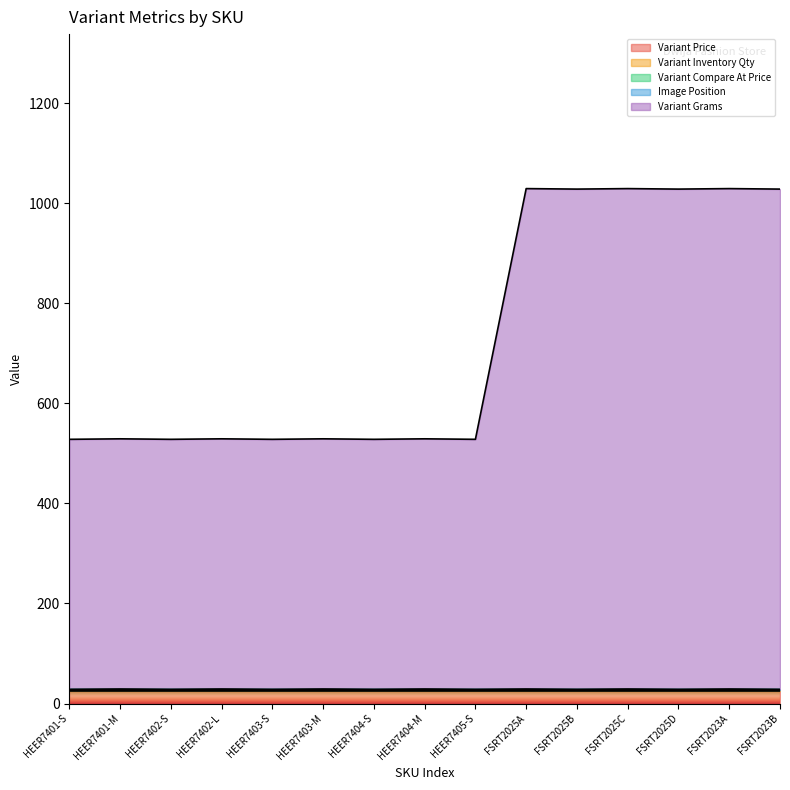

Between HEER7403-M and FSRT2023B, which is larger?

HEER7403-M